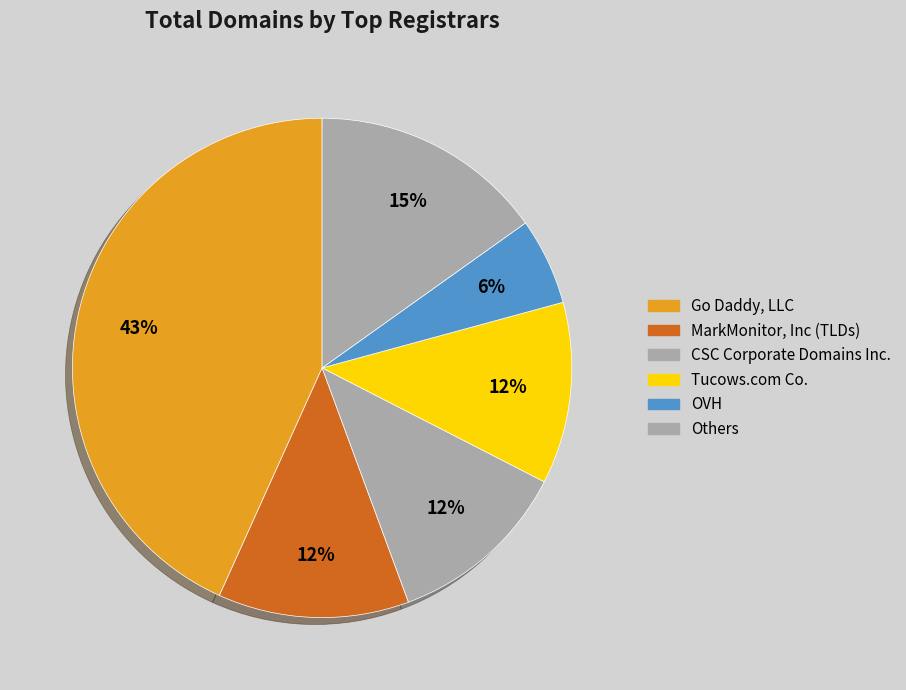

How many slices are in this pie chart?

6